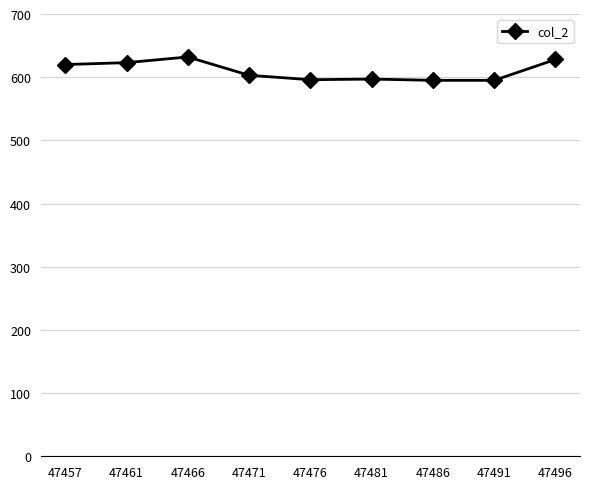

What value does the data have at 47486?

595